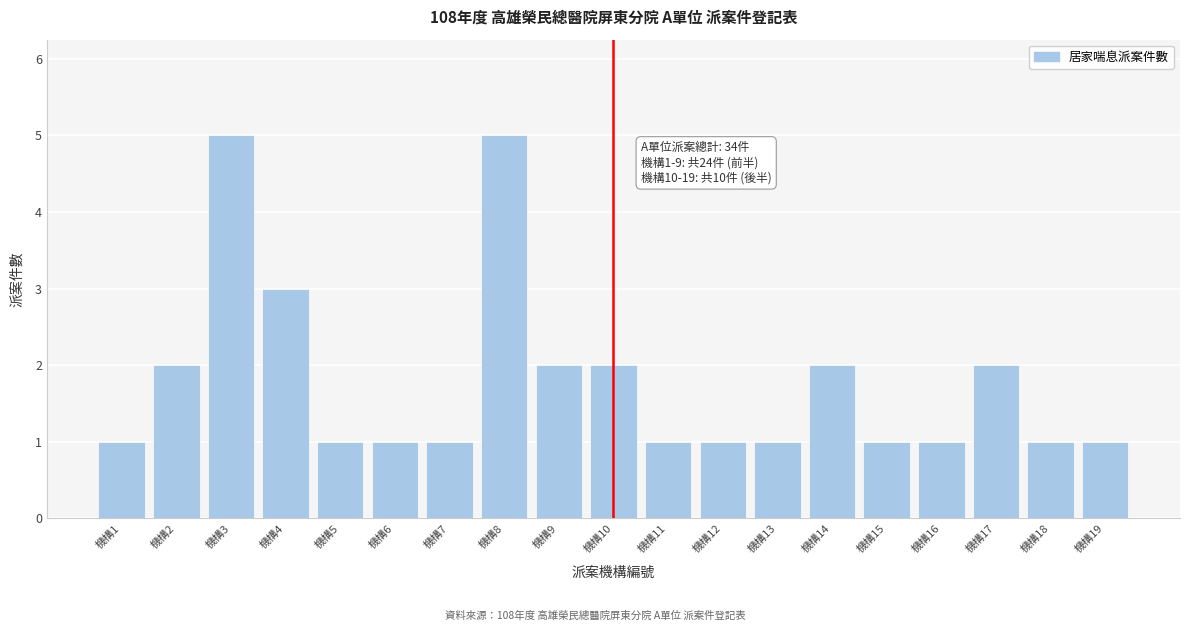

Reading left to right, transcribe all the data shown in this chart.

1	2	5	3	1	1	1	5	2	2	1	1	1	2	1	1	2	1	1